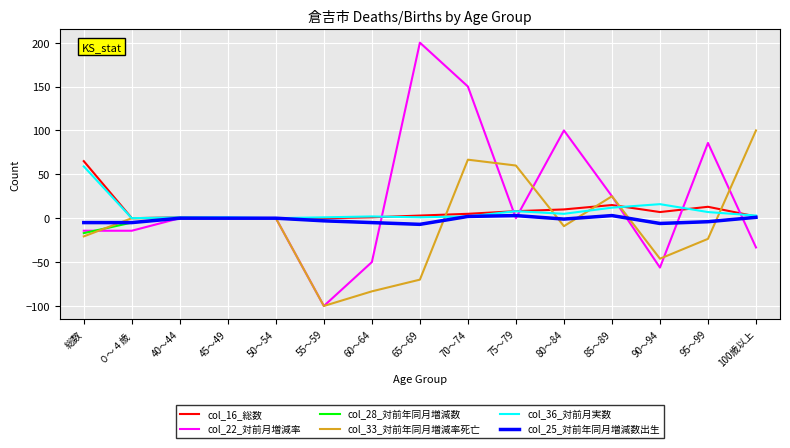

At which category is the sum across all series the highest?

70～74